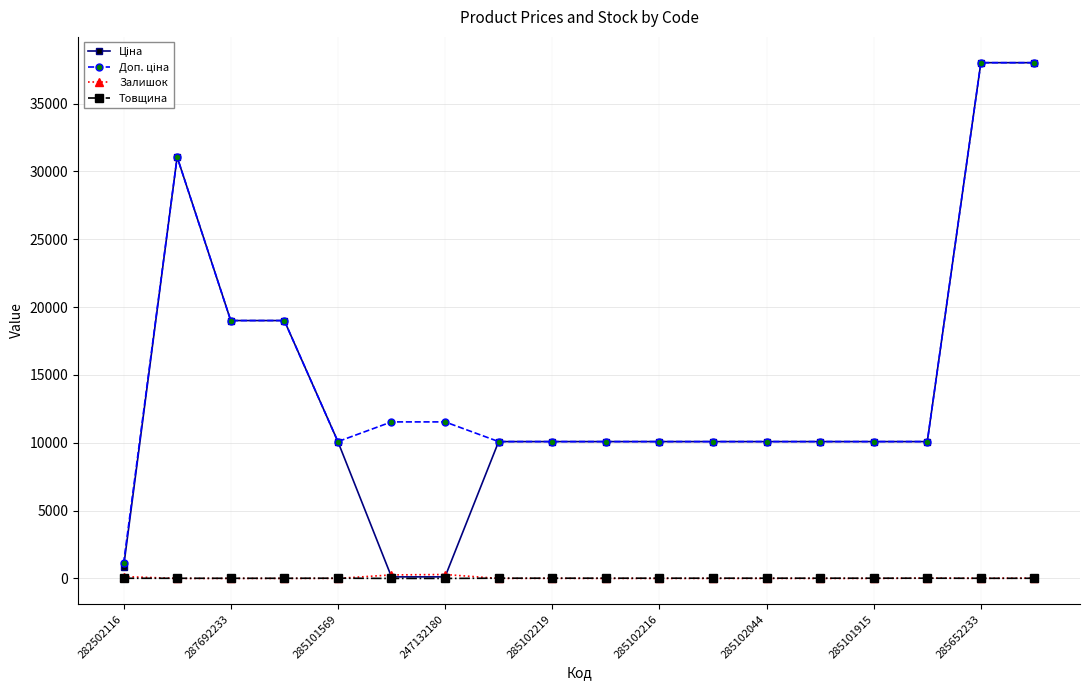

What is the greatest value displayed?

38011.3